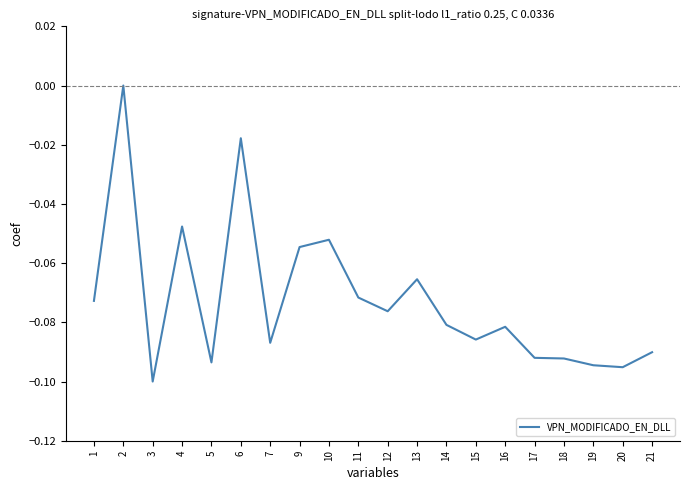

Is it true that the value at 4 is -0.1?

False